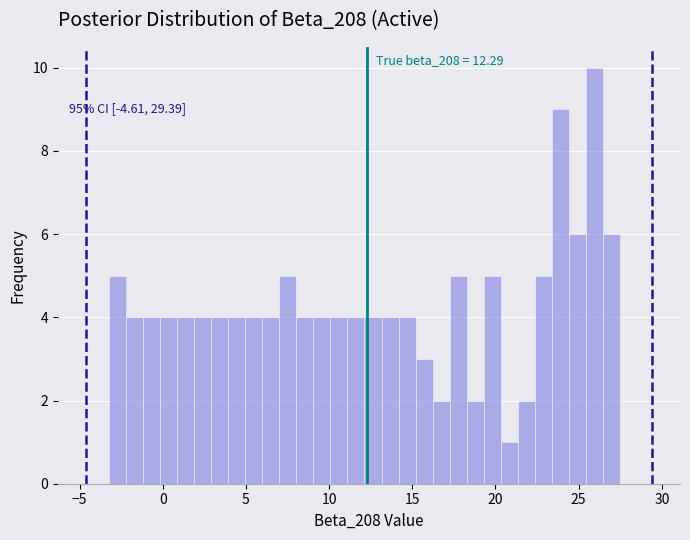

Read against the x-axis, roughly where is the centre of the tallest bar?

26.0